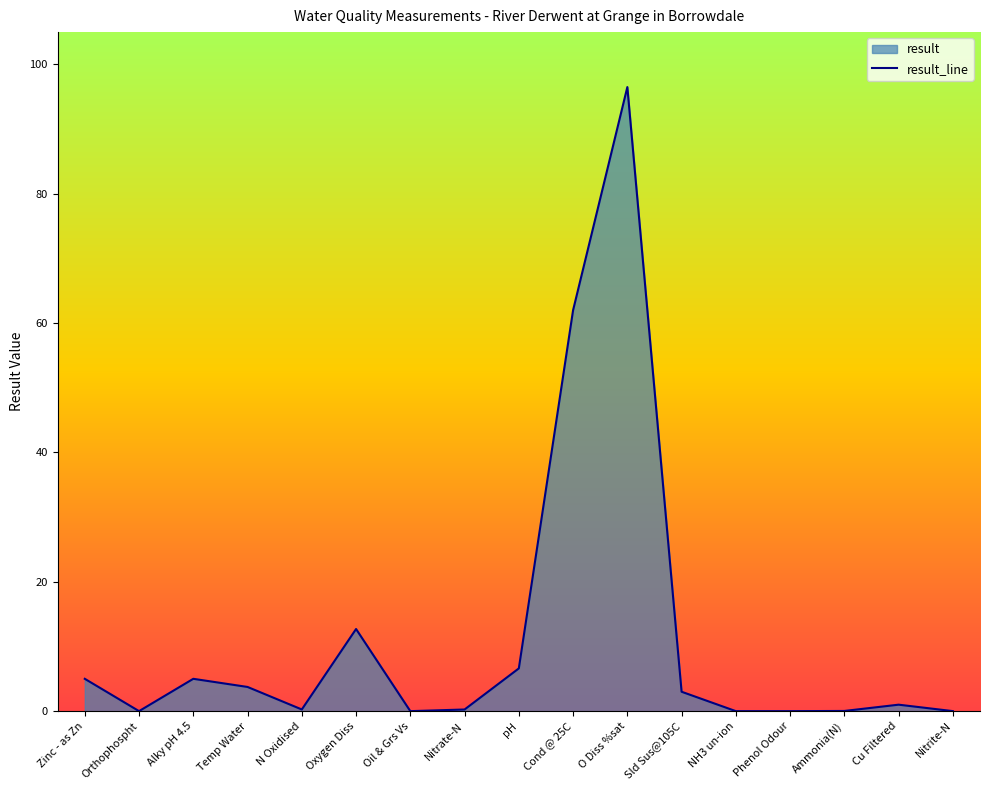

How many data points does each series have?

17